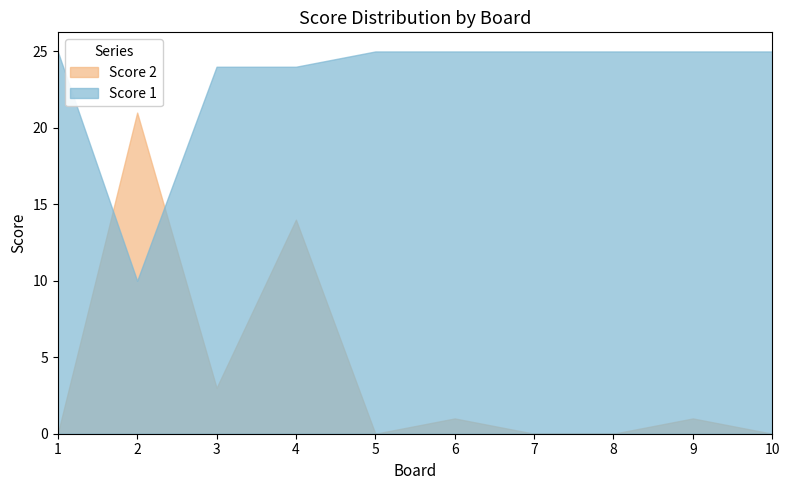

What is the difference between the second highest and second lowest values in the Score 1 series?

1